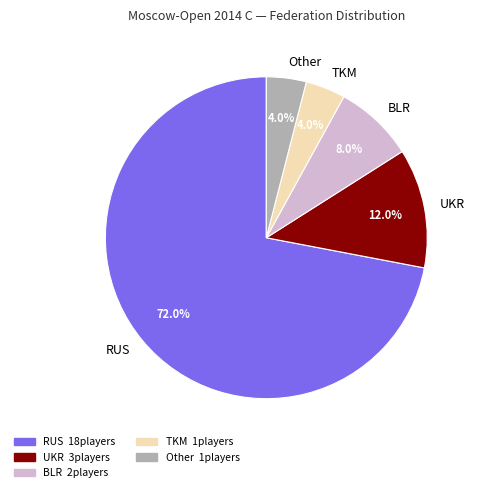

What percentage do TKM and BLR together represent?

12.0%